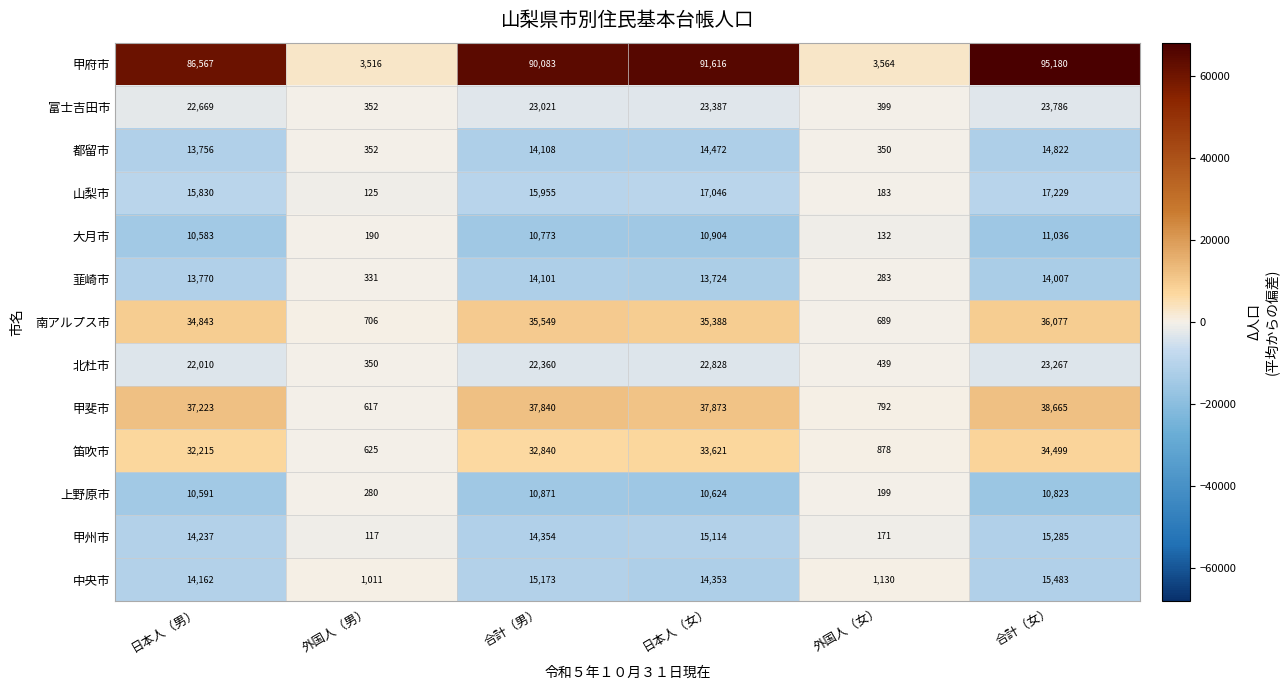

List the series in order of their peak value, lowest first.

上野原市, 大月市, 韮崎市, 都留市, 甲州市, 中央市, 山梨市, 北杜市, 富士吉田市, 笛吹市, 南アルプス市, 甲斐市, 甲府市